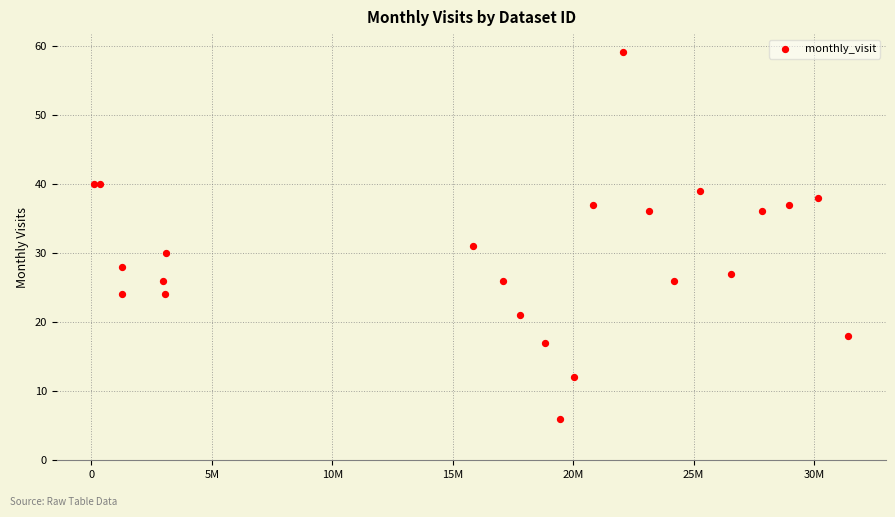

What Y value in the scatter plot is closest to 32?

31